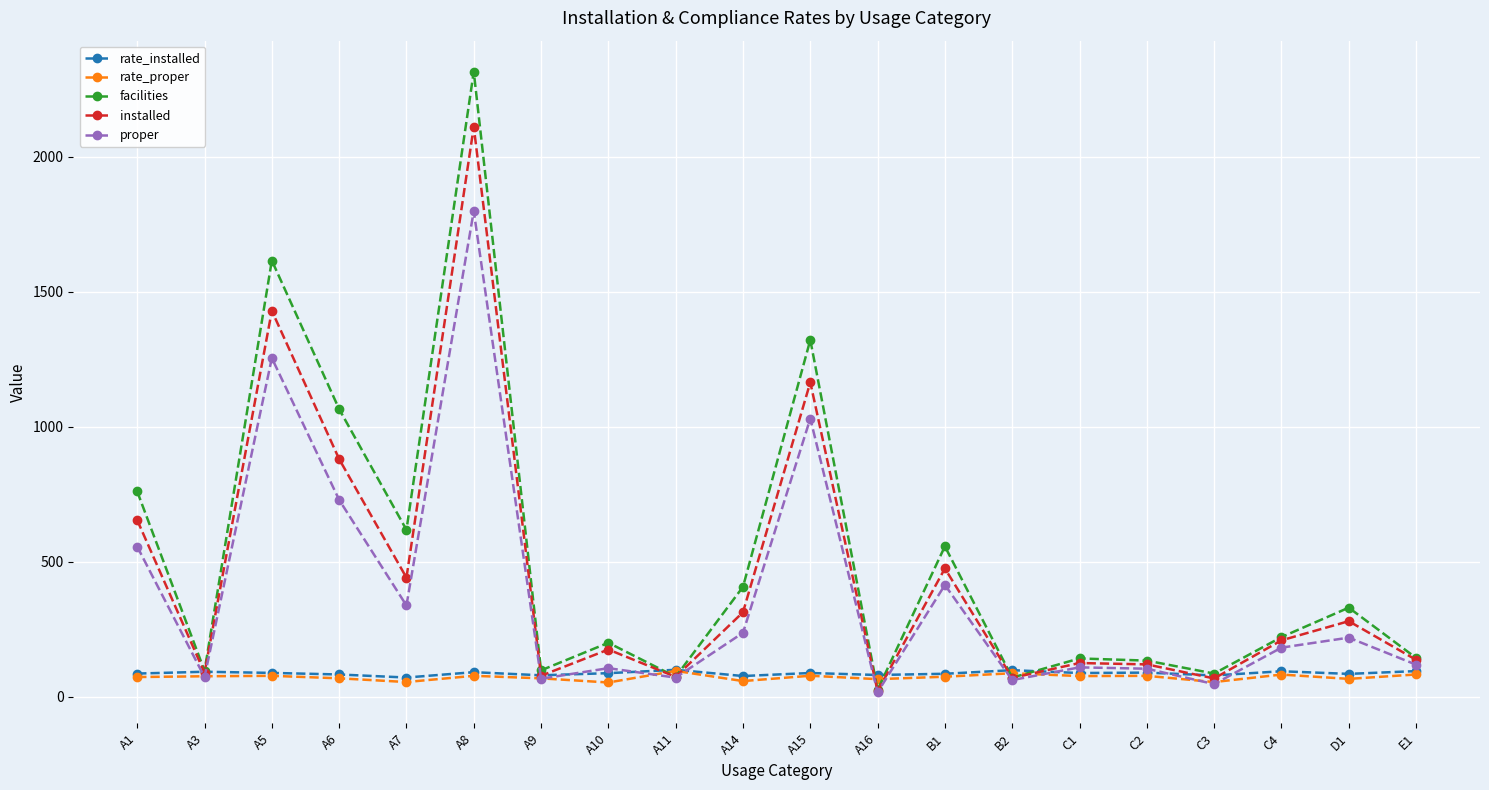

True or false: proper has more than 0 interior local peaks.

True